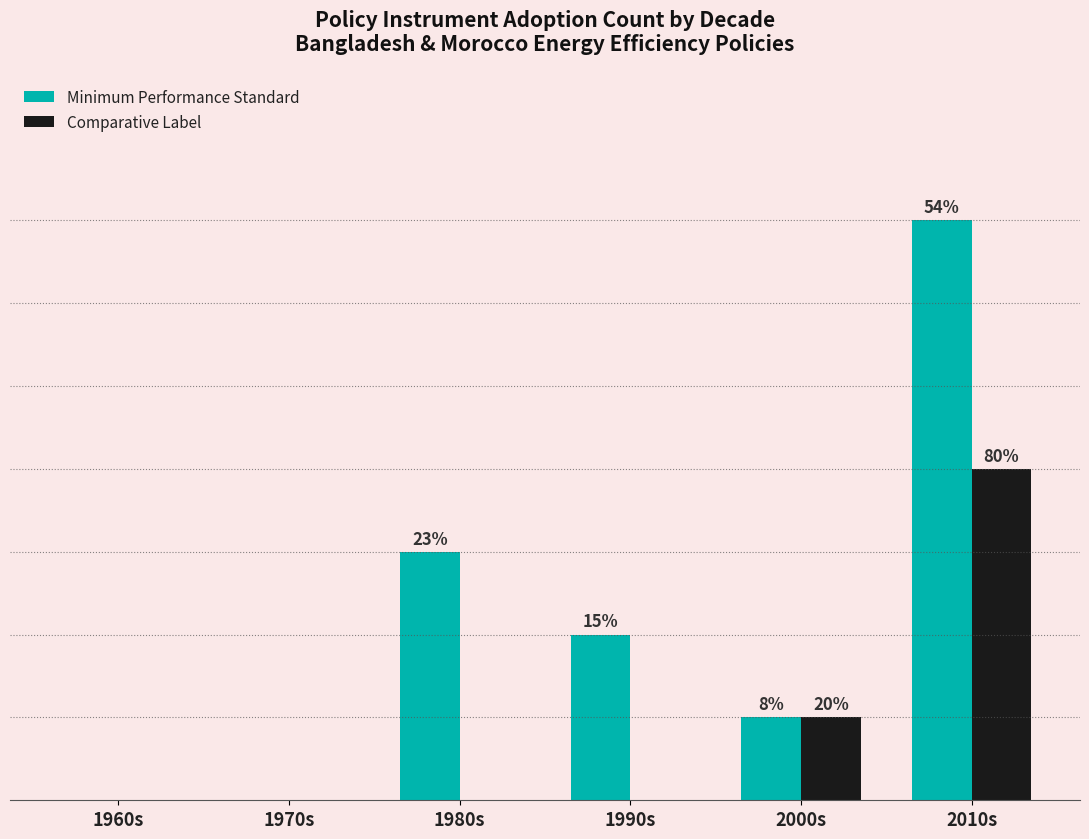

Does the chart contain stacked bars?

No